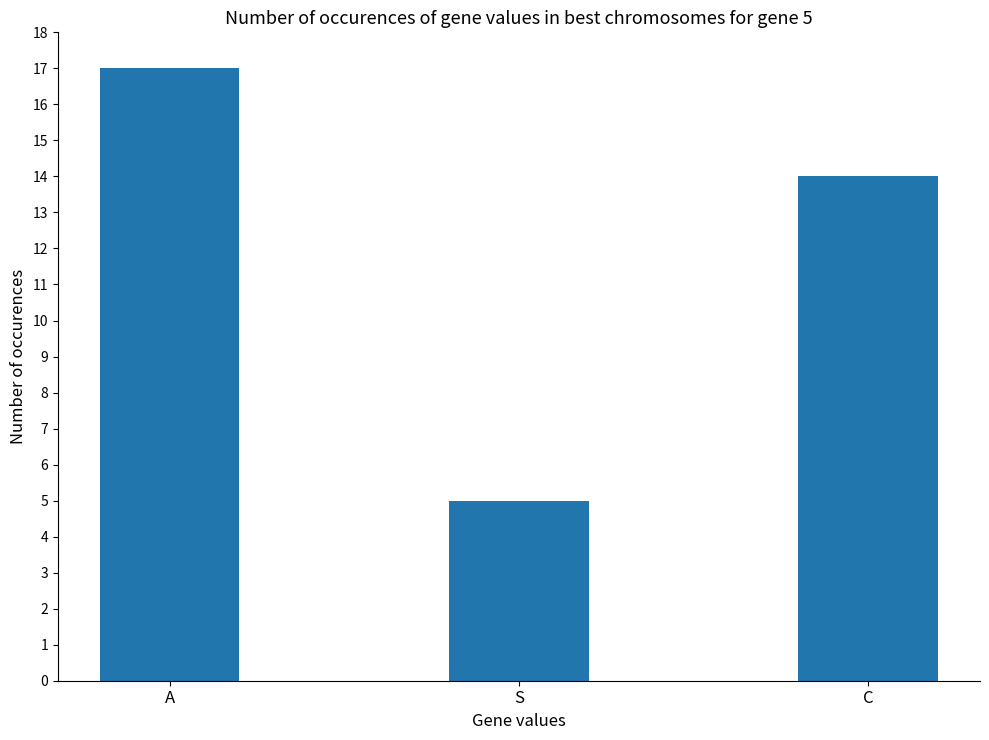

Reading left to right, what are all the values shown in this chart?

17	5	14